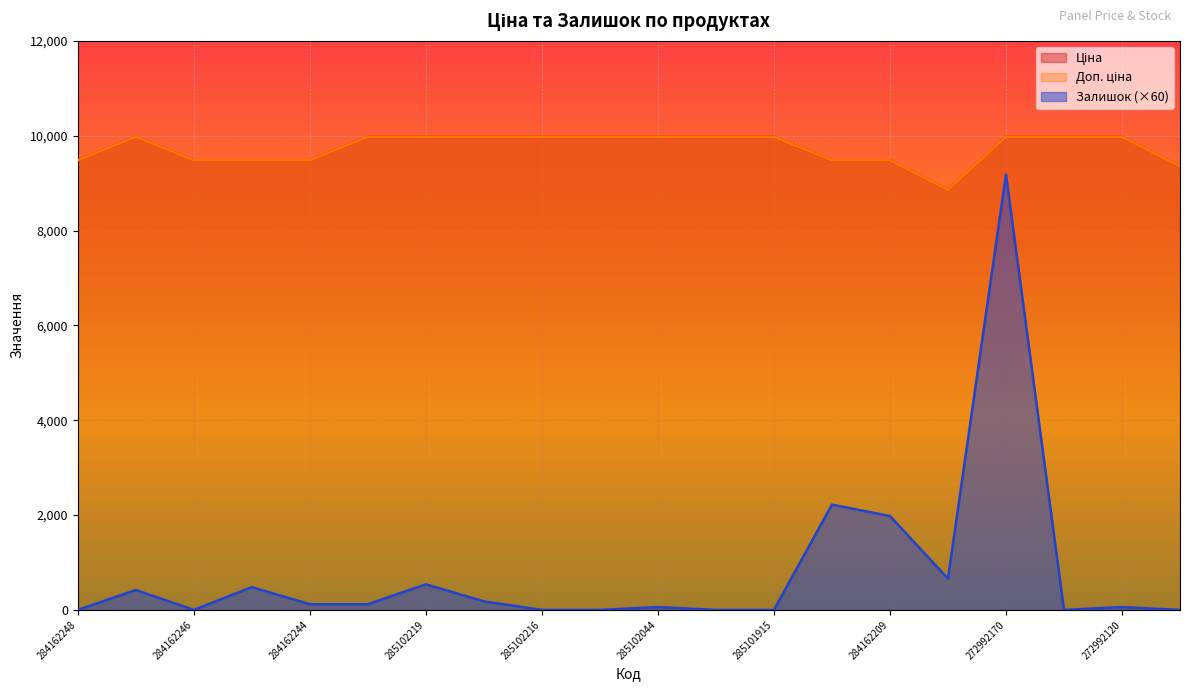

What is the label of the 16th point from the left?

248922198